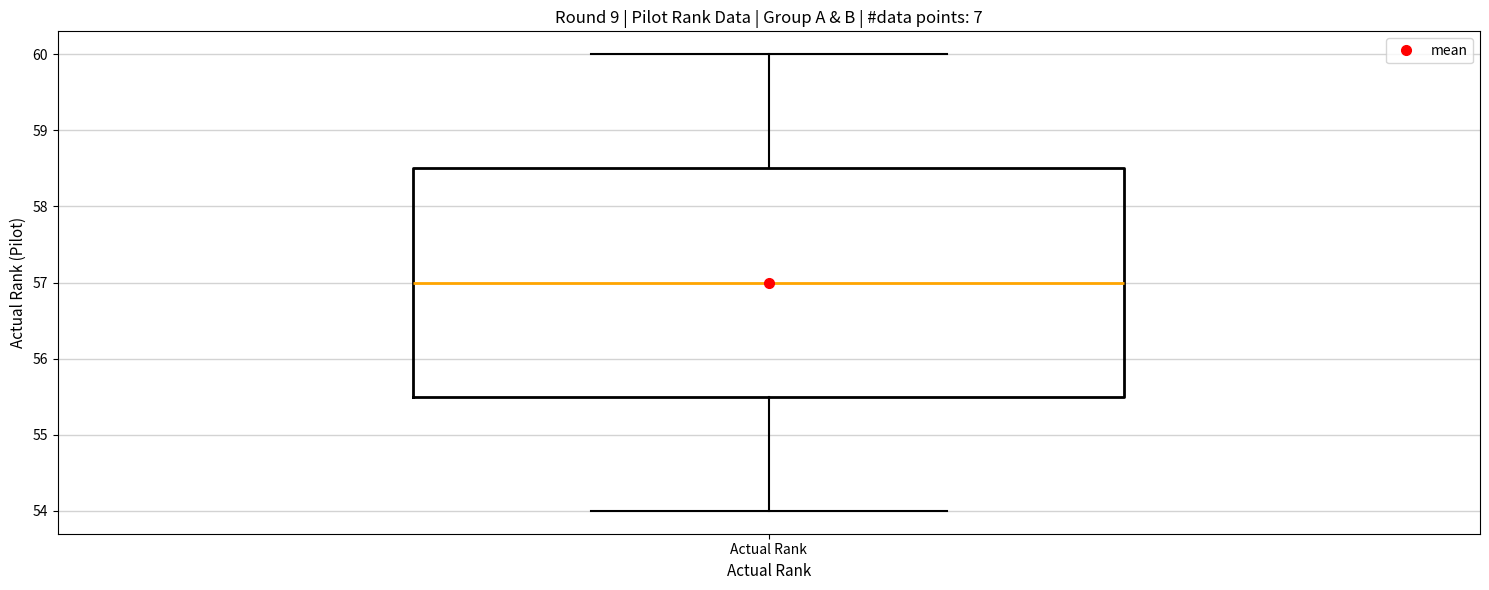

Where does the lower whisker of the box for Actual Rank end on the y-axis? The values are not printed on the chart, so give them approximately, as read against the axis.

54.0